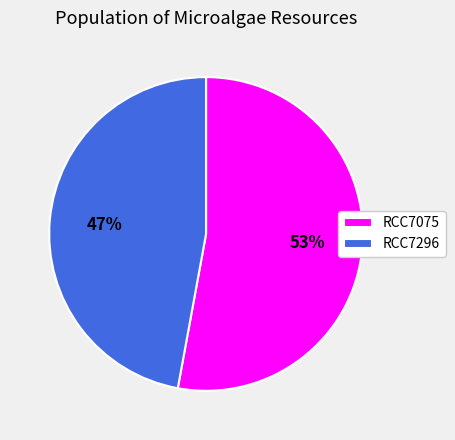

To the nearest percent, what percentage of the pie is RCC7296?

47%